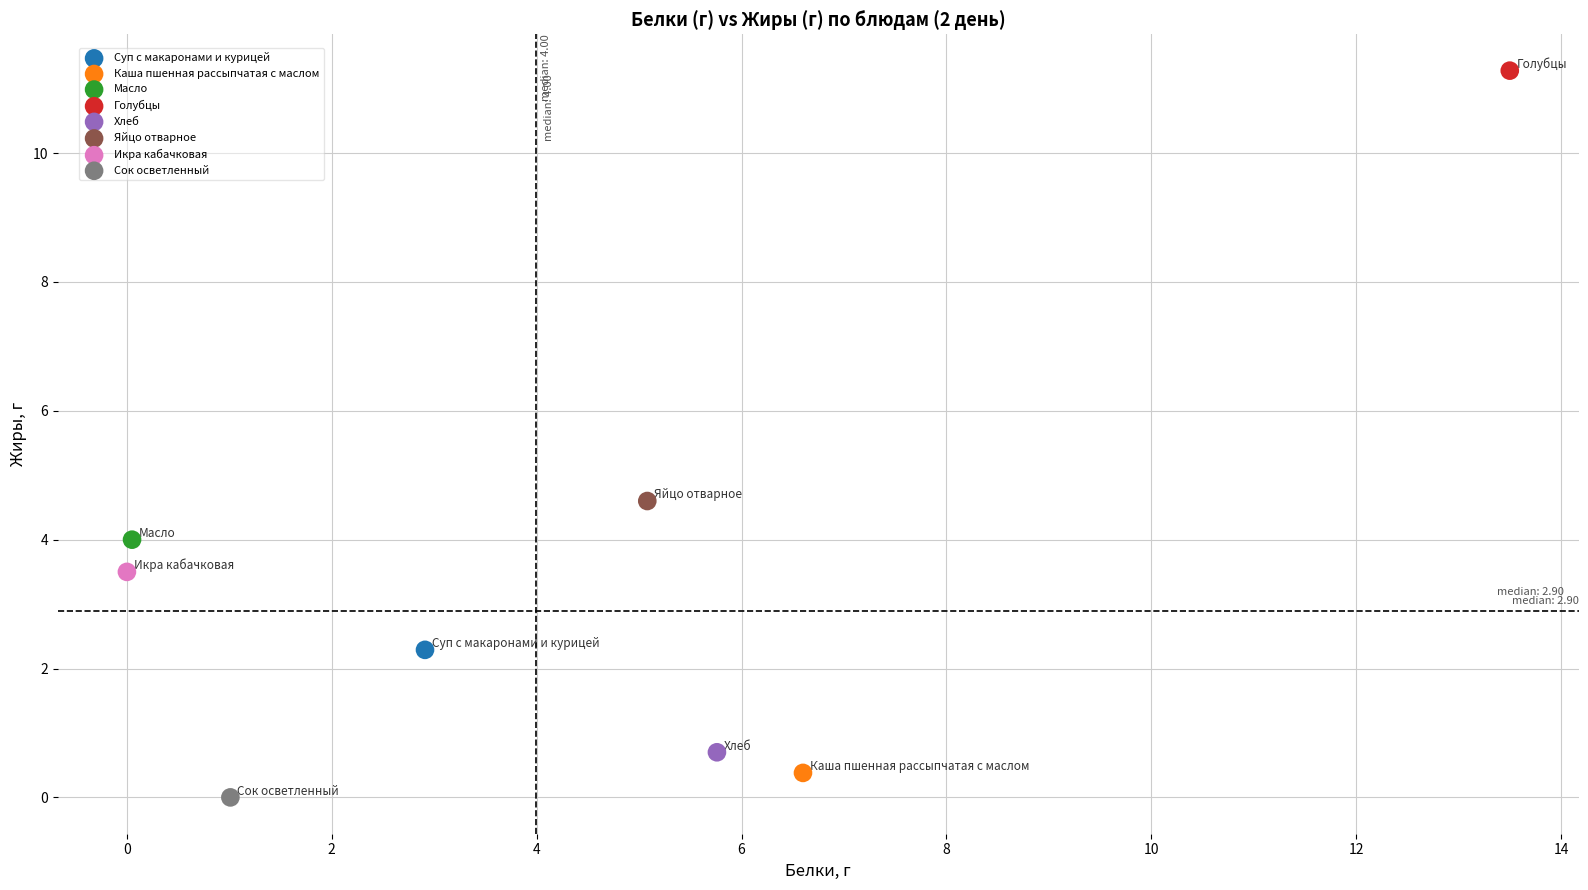

Which series contains the highest Y value?

Голубцы